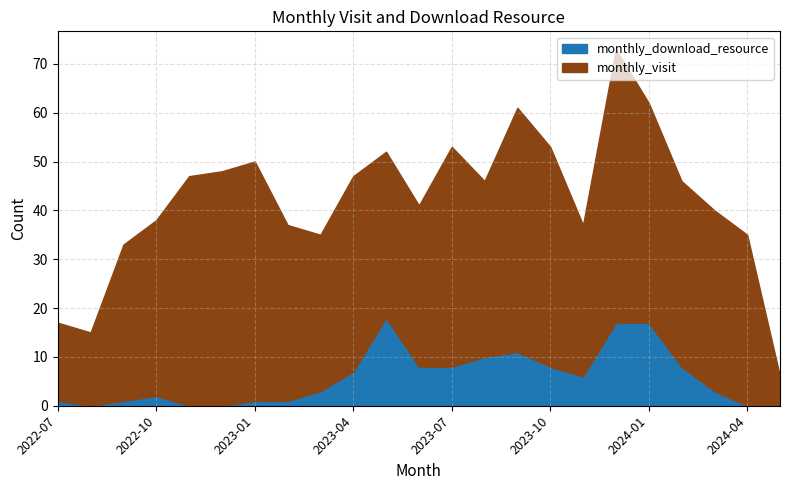

Read the monthly_visit value at 2024-03, to the nearest 10.

40